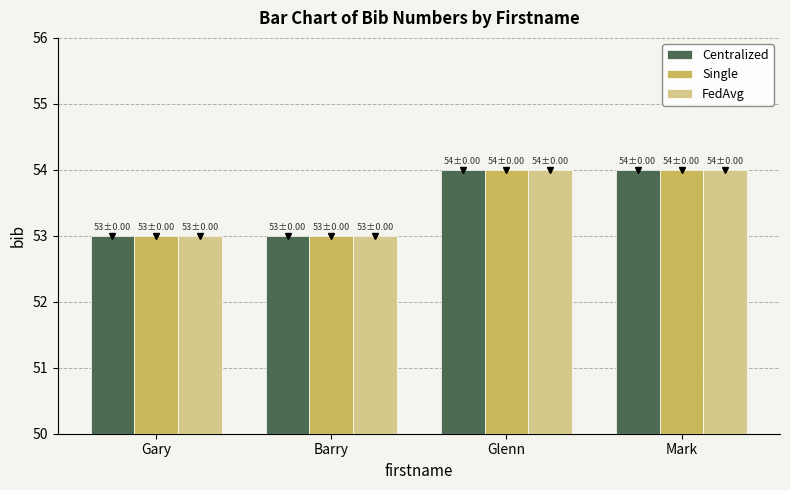

What is the maximum value shown in the chart?

54